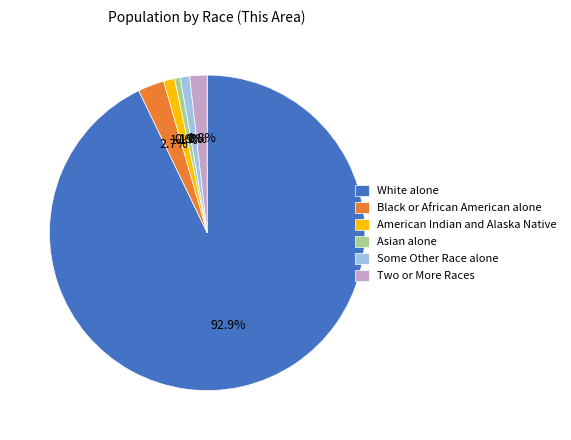

Approximately how many times larger is the value at American Indian and Alaska Native compared to Asian alone?

1.9